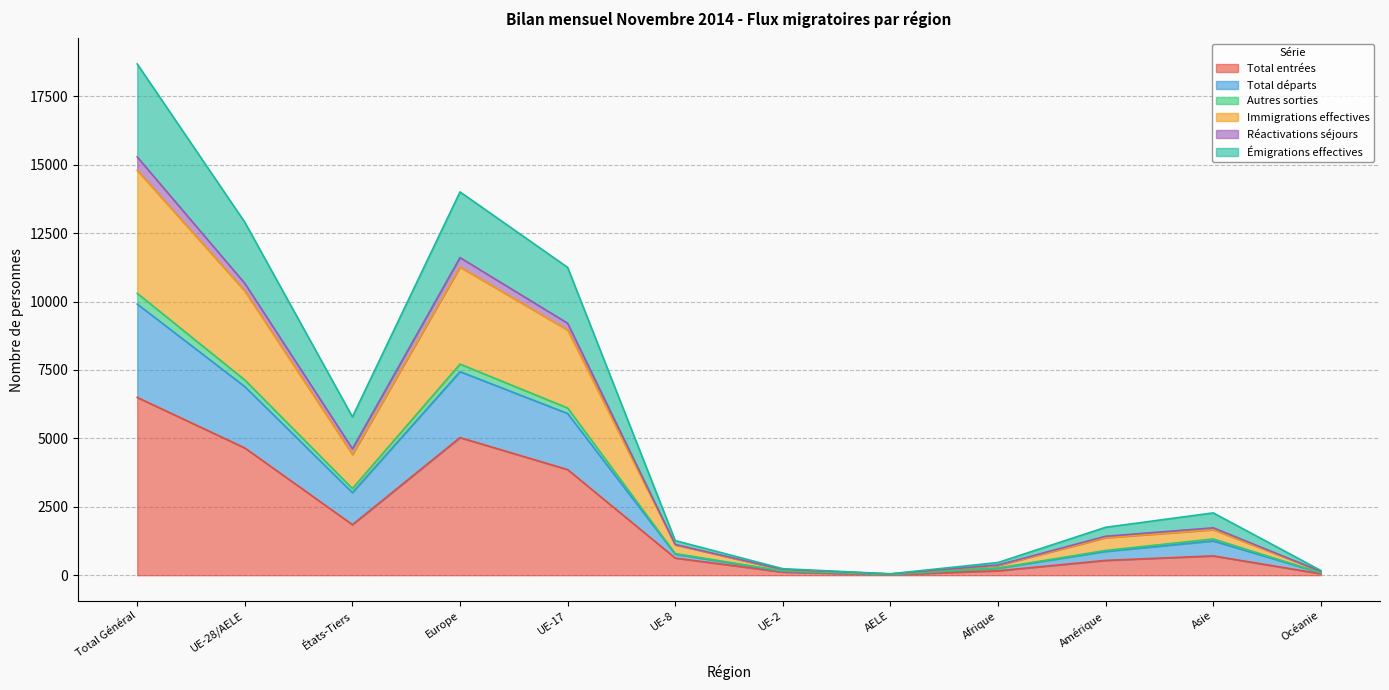

Where does the Autres sorties series first go above 1325?

Total Général